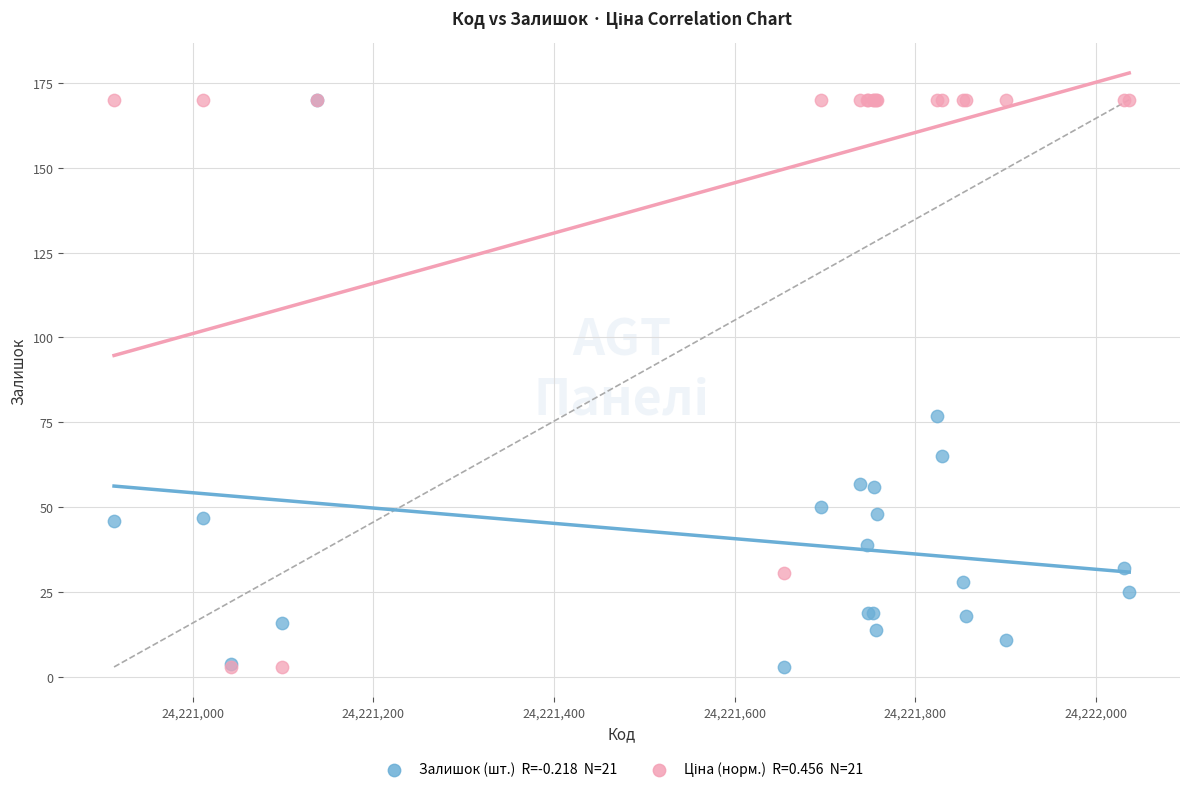

Across all series, what Y value is closest to 86?

77.0